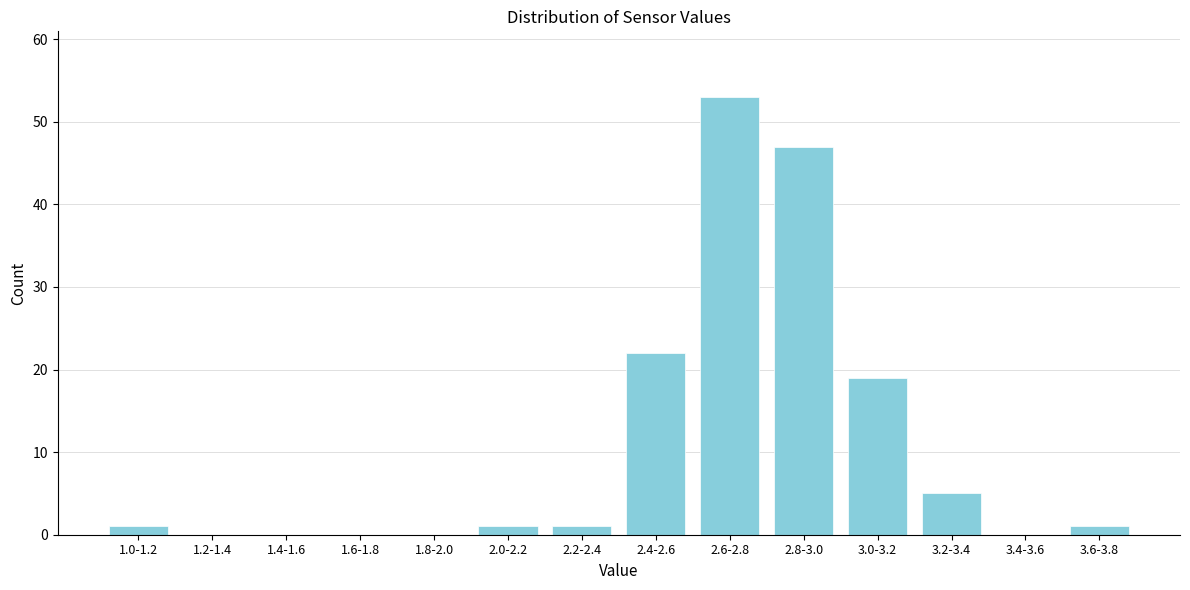

Reading right to left, transcribe all the data shown in this chart.

3.6-3.8=1	3.4-3.6=0	3.2-3.4=5	3.0-3.2=19	2.8-3.0=47	2.6-2.8=53	2.4-2.6=22	2.2-2.4=1	2.0-2.2=1	1.8-2.0=0	1.6-1.8=0	1.4-1.6=0	1.2-1.4=0	1.0-1.2=1